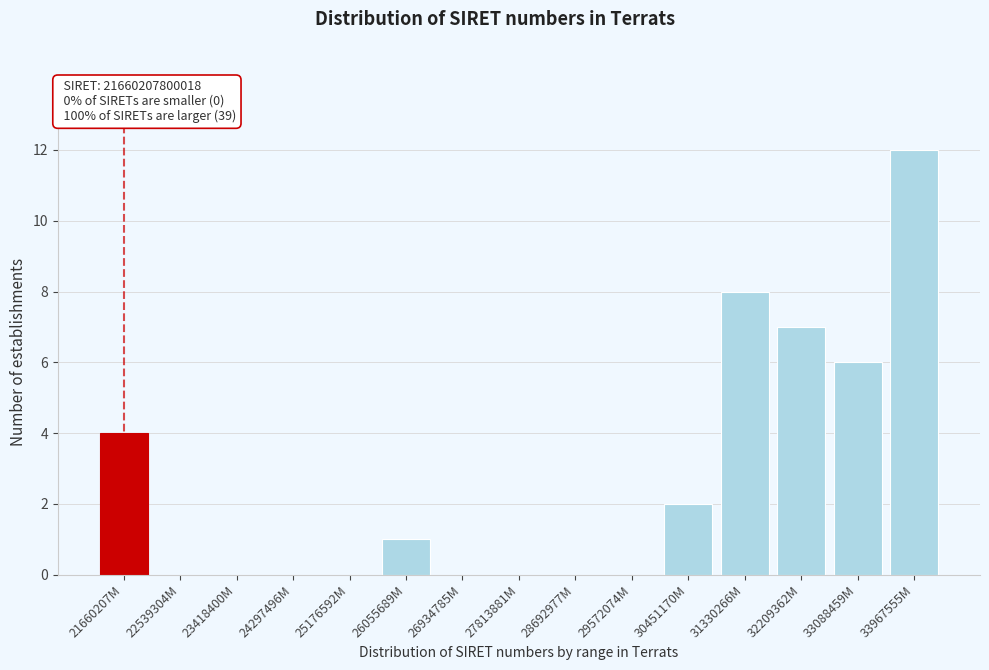

Reading left to right, transcribe all the data shown in this chart.

21660207M=4	22539304M=0	23418400M=0	24297496M=0	25176592M=0	26055689M=1	26934785M=0	27813881M=0	28692977M=0	29572074M=0	30451170M=2	31330266M=8	32209362M=7	33088459M=6	33967555M=12